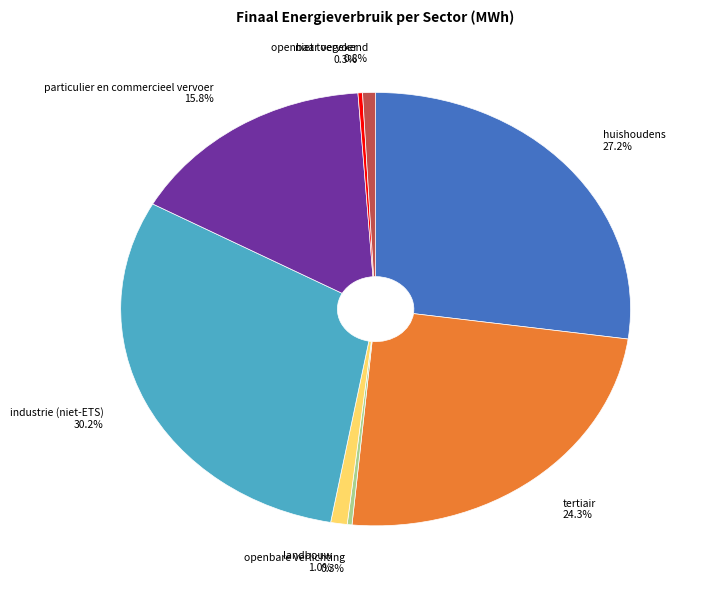

Count the number of slices in the pie.

8